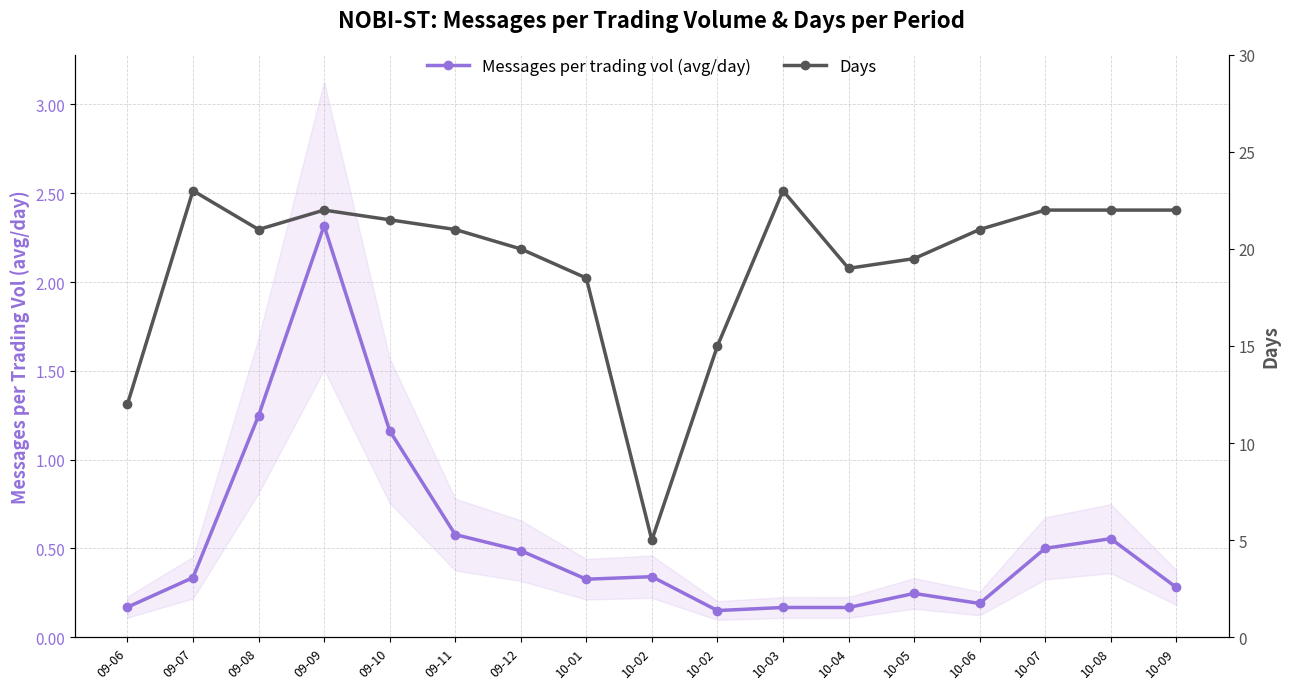

What is the difference between the Messages per trading vol (avg/day) values at 10-02 and 09-08?

1.1